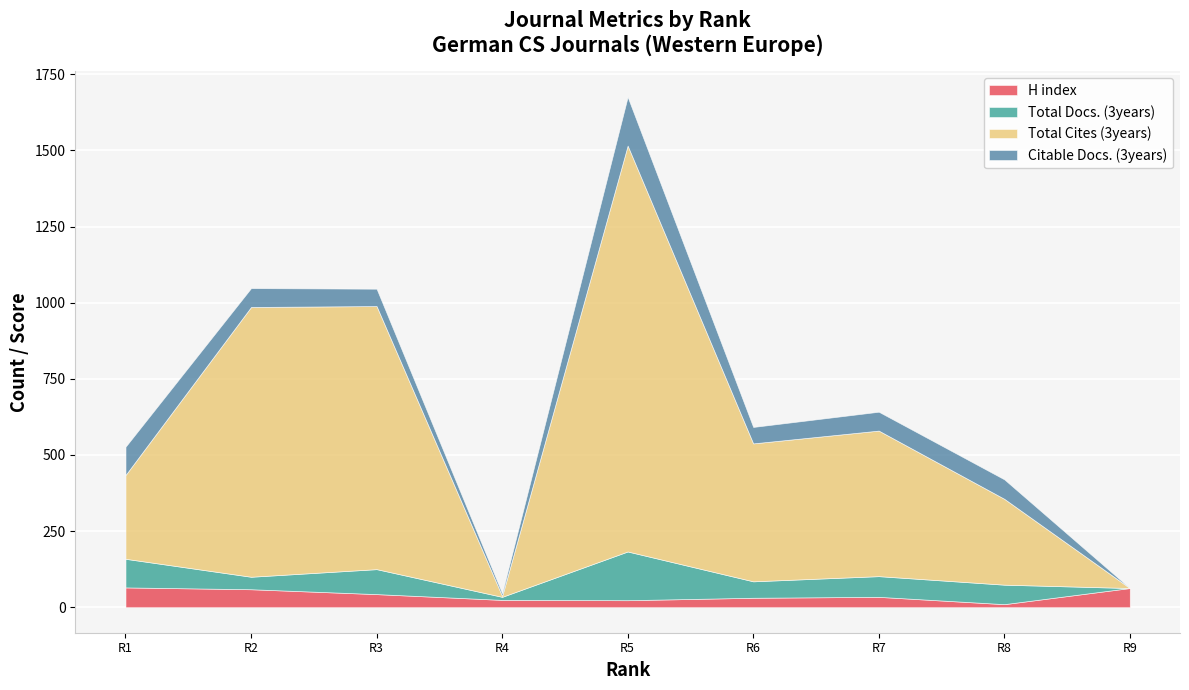

After their last crossing, which series has the higher values: Citable Docs. (3years) or Total Docs. (3years)?

Total Docs. (3years)